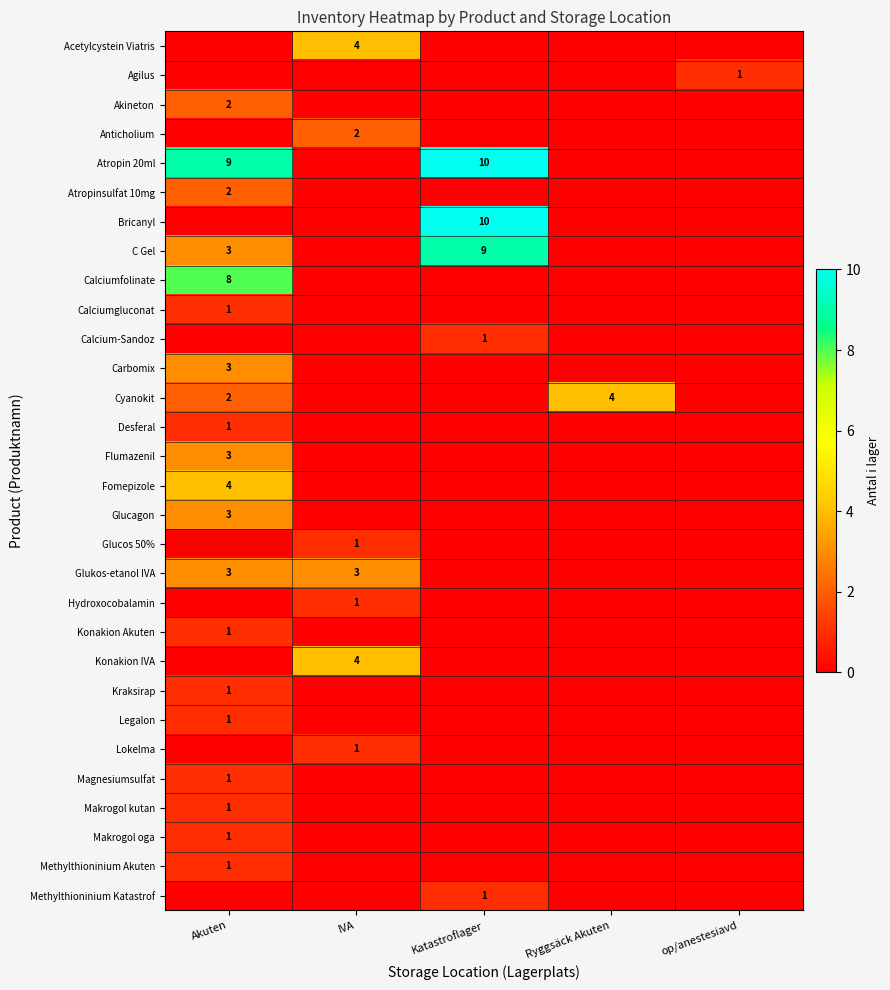

What is the total value across all series at op/anestesiavd?

1